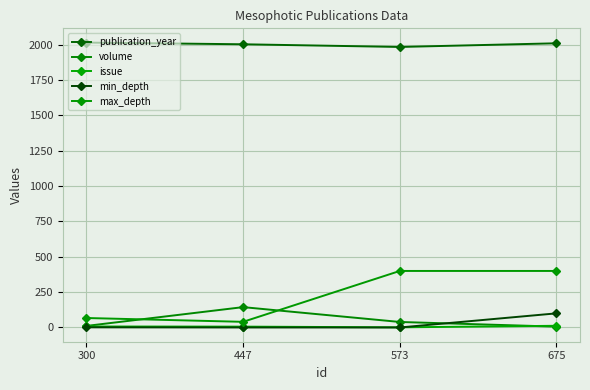

True or false: volume and publication_year intersect in this chart.

False